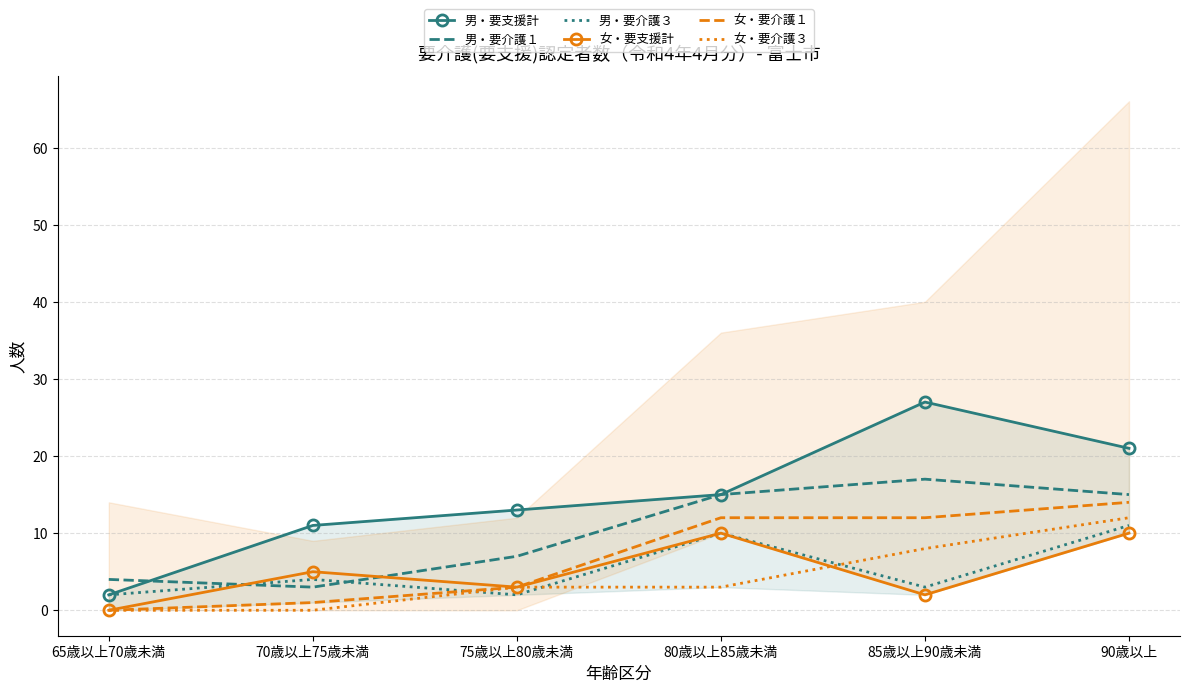

What is the sum of all 女・要支援計 values?

30